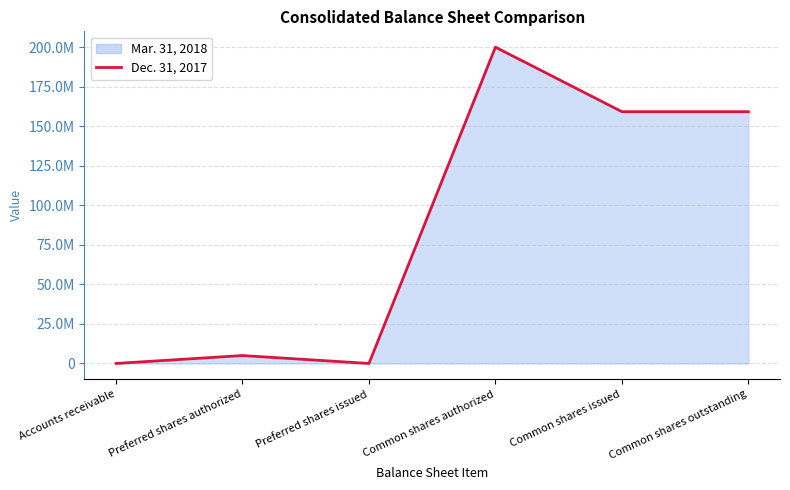

List the labels in order of value, largest first.

Common shares authorized, Common shares issued, Common shares outstanding, Preferred shares authorized, Accounts receivable, Preferred shares issued